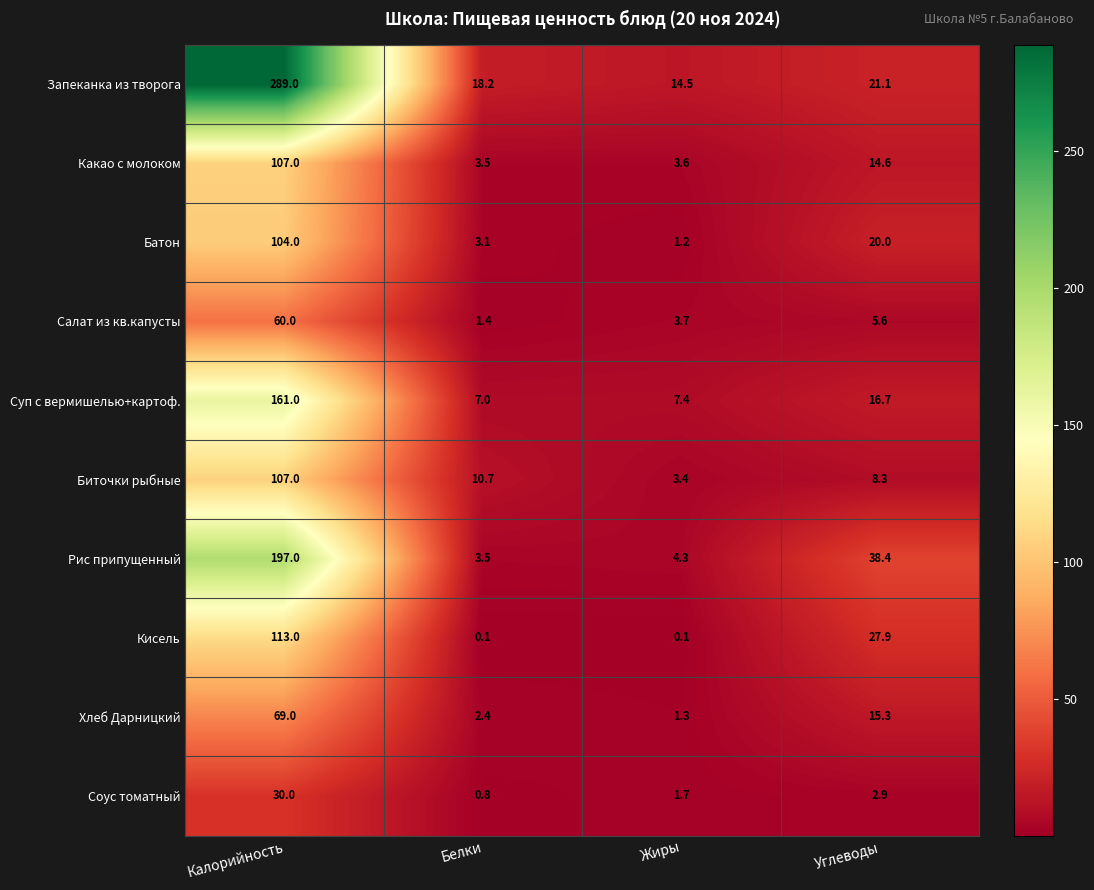

Between Белки and Углеводы, which series saw the biggest shift?

Рис припущенный